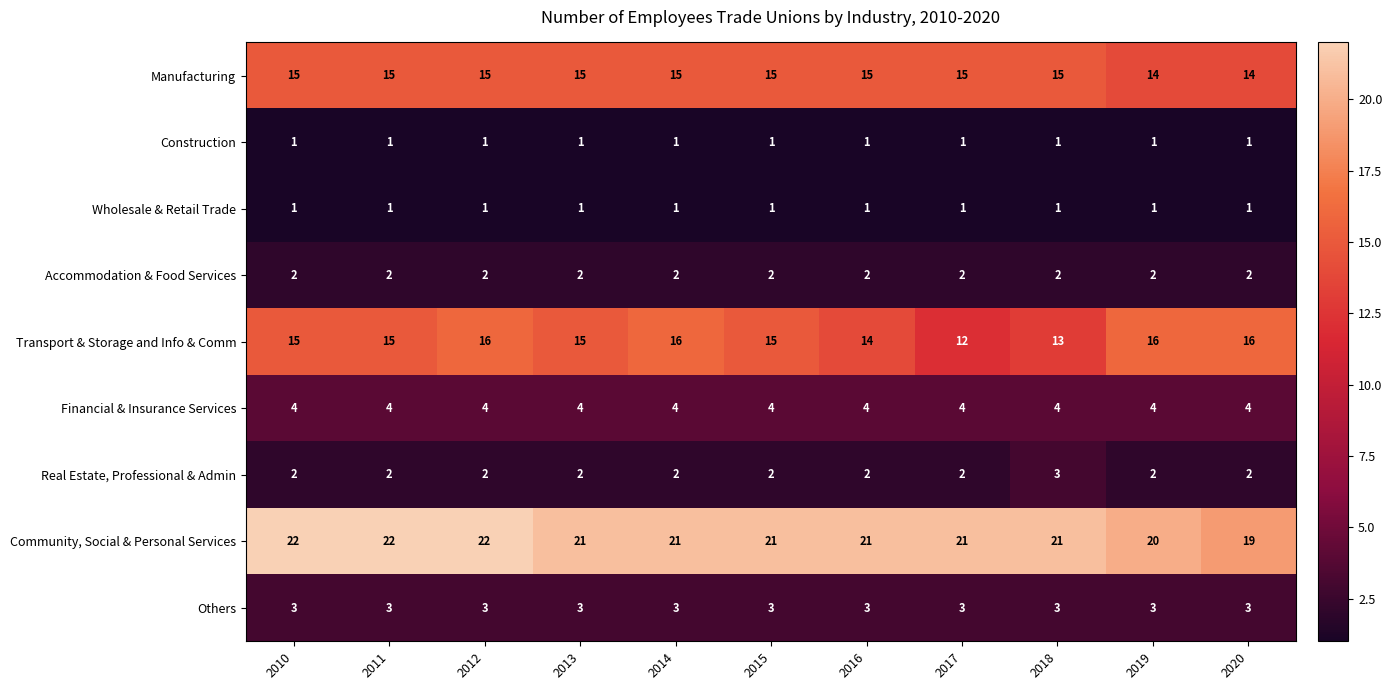

Which series has the largest range (max minus min)?

Transport & Storage and Info & Comm